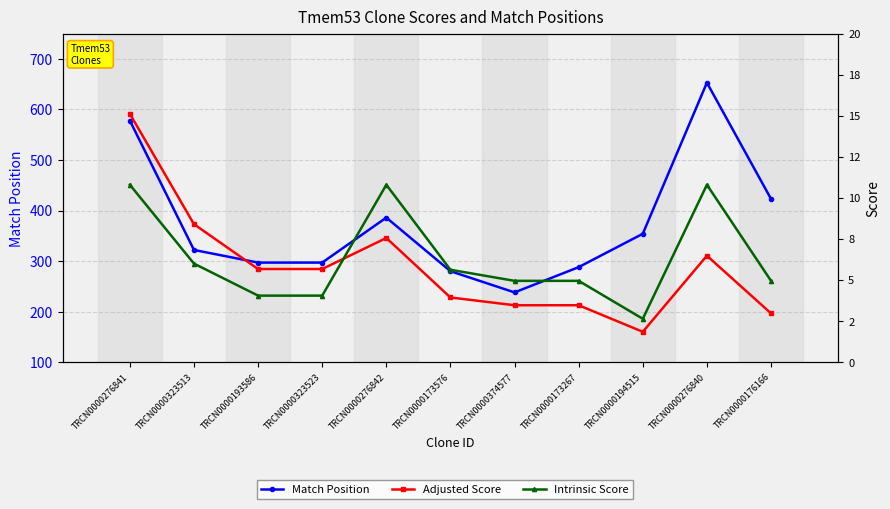

What is the spread (max minus min) of values at TRCN0000323523?

292.9